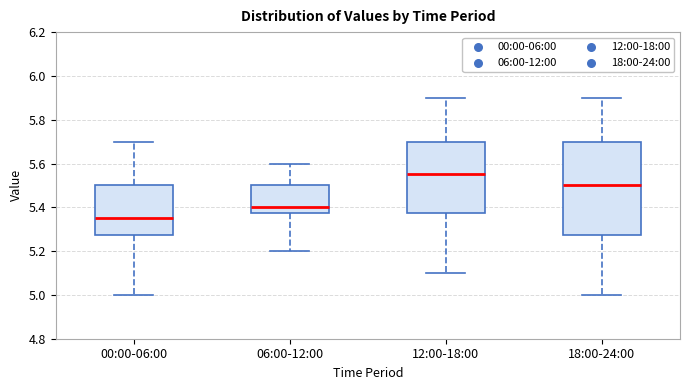

Reading left to right, transcribe this box plot: for each box, give where its median line is, the range the box spans, and where its two whiskers end, as read against the y-axis. The values are not printed on the chart, so give them approximately, as read against the axis.

00:00-06:00: median 5.36, box 5.28 to 5.50, whiskers 5.00 to 5.70
06:00-12:00: median 5.40, box 5.38 to 5.50, whiskers 5.20 to 5.60
12:00-18:00: median 5.56, box 5.38 to 5.70, whiskers 5.10 to 5.90
18:00-24:00: median 5.50, box 5.28 to 5.70, whiskers 5.00 to 5.90